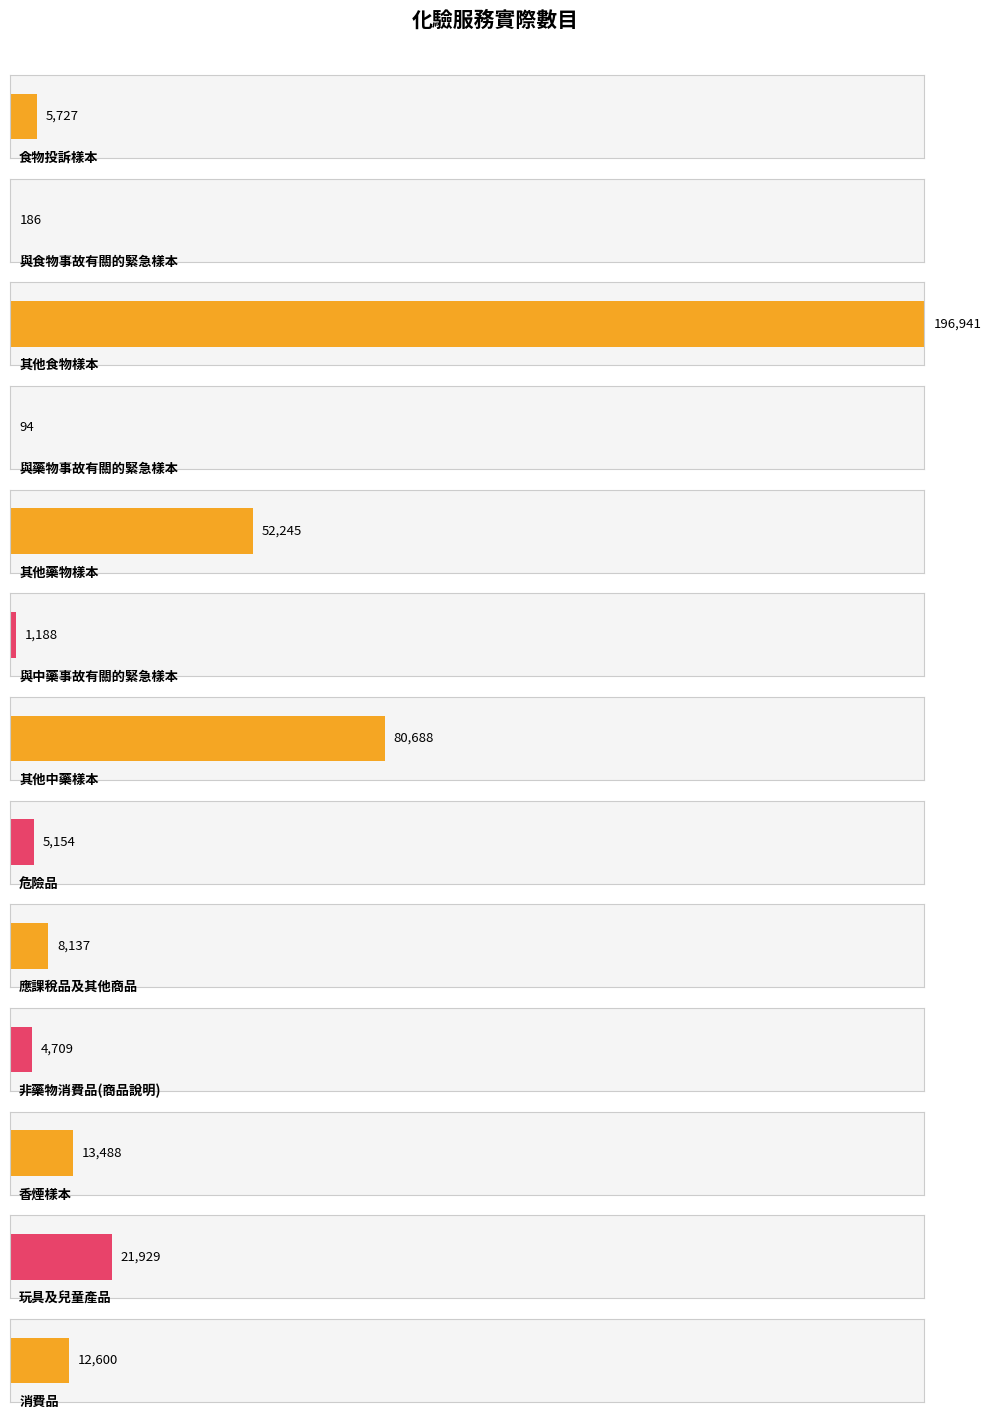

What is the difference between the second highest and second lowest values?

80502